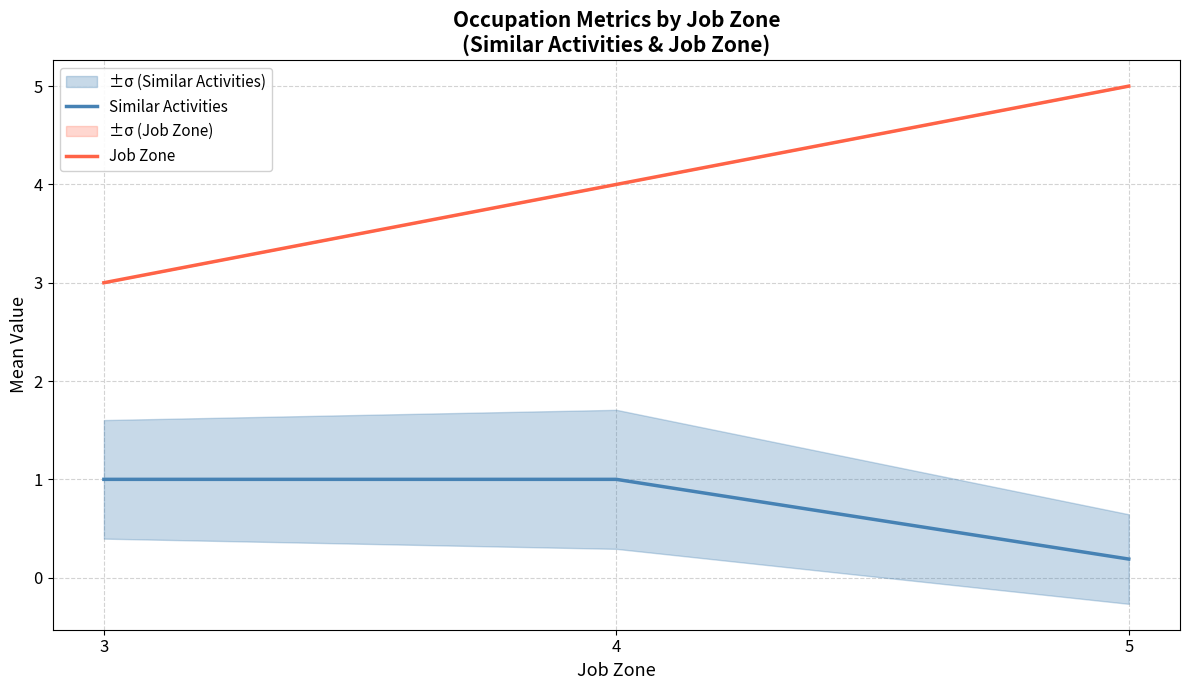

What is the sum of all Similar Activities values?

2.2